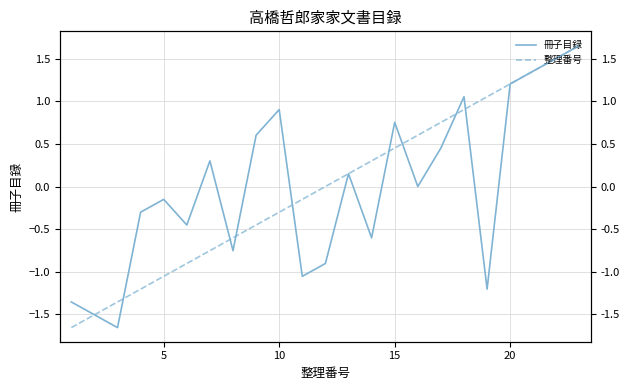

In 冊子目録, how many points are higher than both neighbors (excluding endpoints)?

6